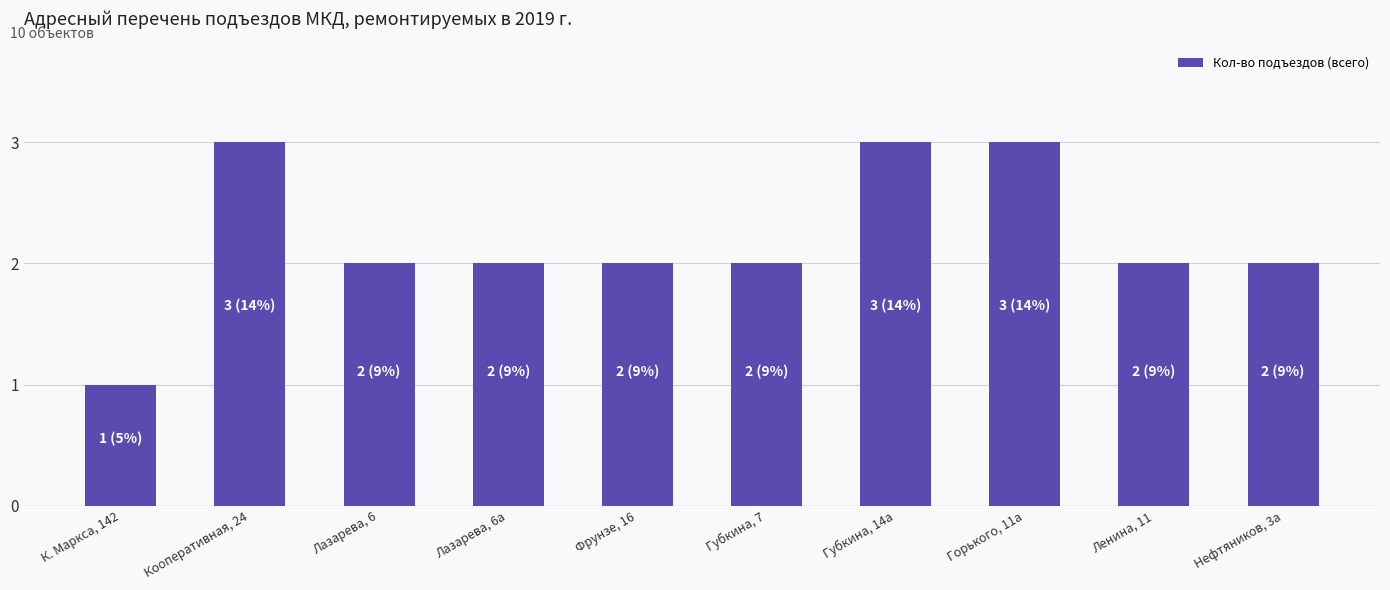

What is the change in value from Лазарева, 6 to Губкина, 14а?

+1